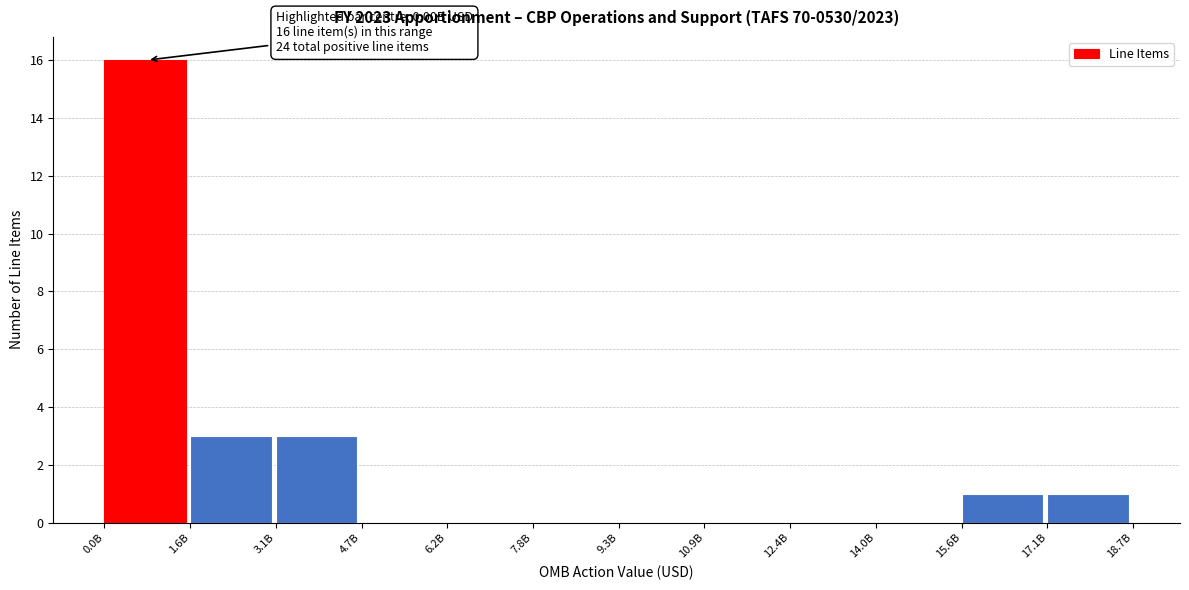

Reading left to right, what are all the values shown in this chart?

0.0B=16	1.6B=3	3.1B=3	4.7B=0	6.2B=0	7.8B=0	9.3B=0	10.9B=0	12.4B=0	14.0B=0	15.6B=1	17.1B=1